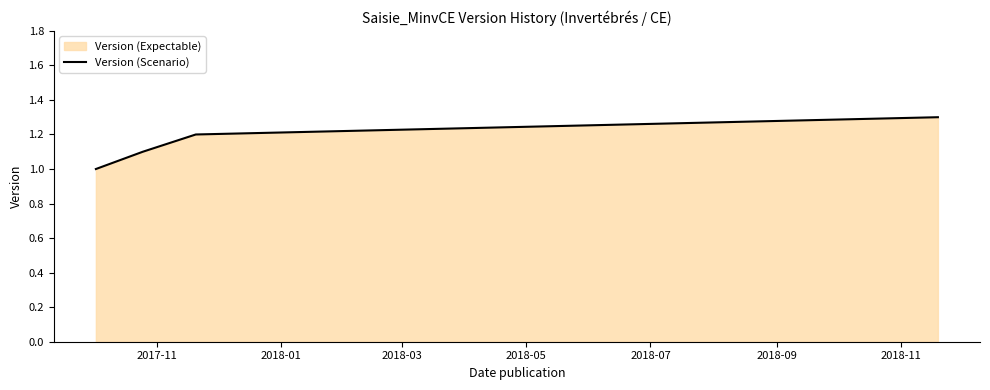

True or false: there are more than 2 points higher than both neighbors.

False